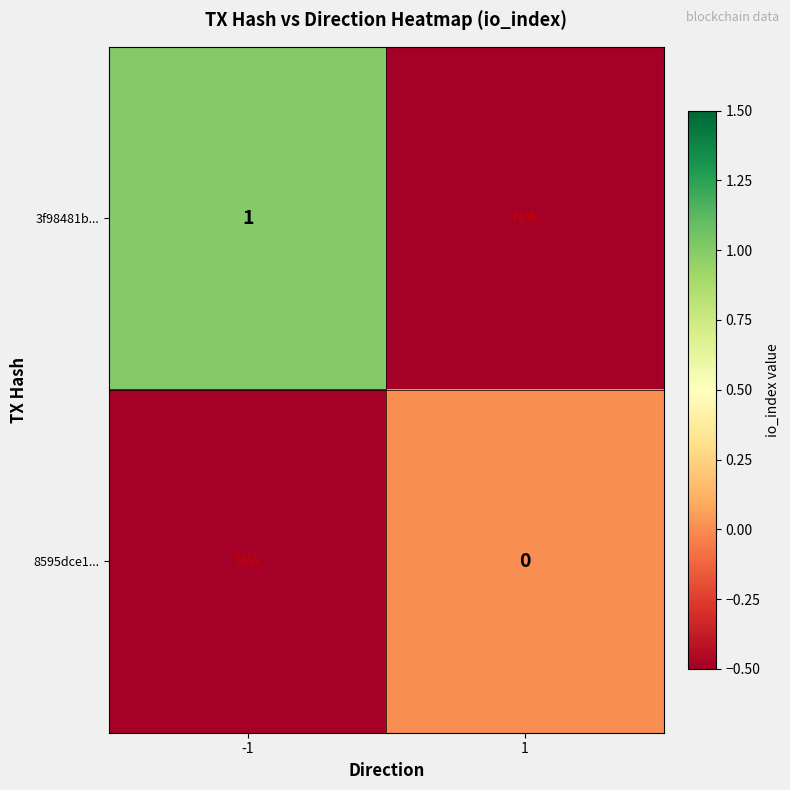

The 3f98481b... series shows 1.0 at -1. True or false?

True